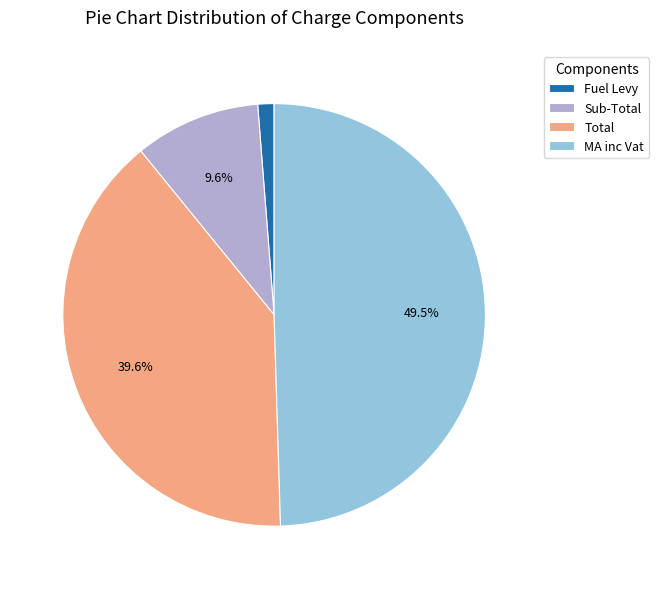

What percentage is the Total slice, to the nearest percent?

40%